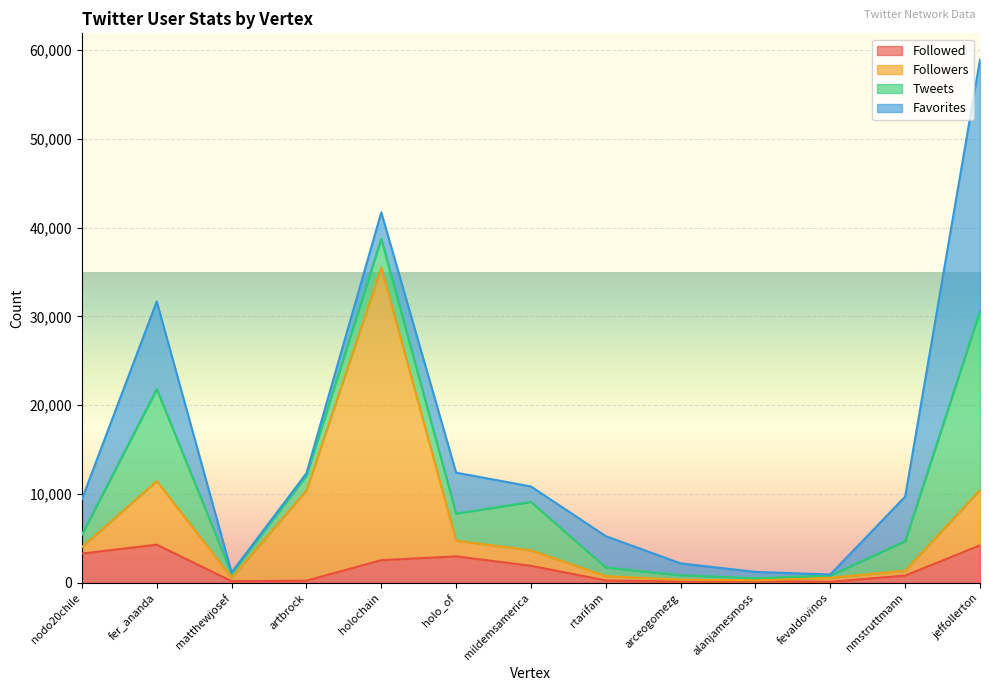

What is the difference between the maximum and minimum values in the Followed series?

4181